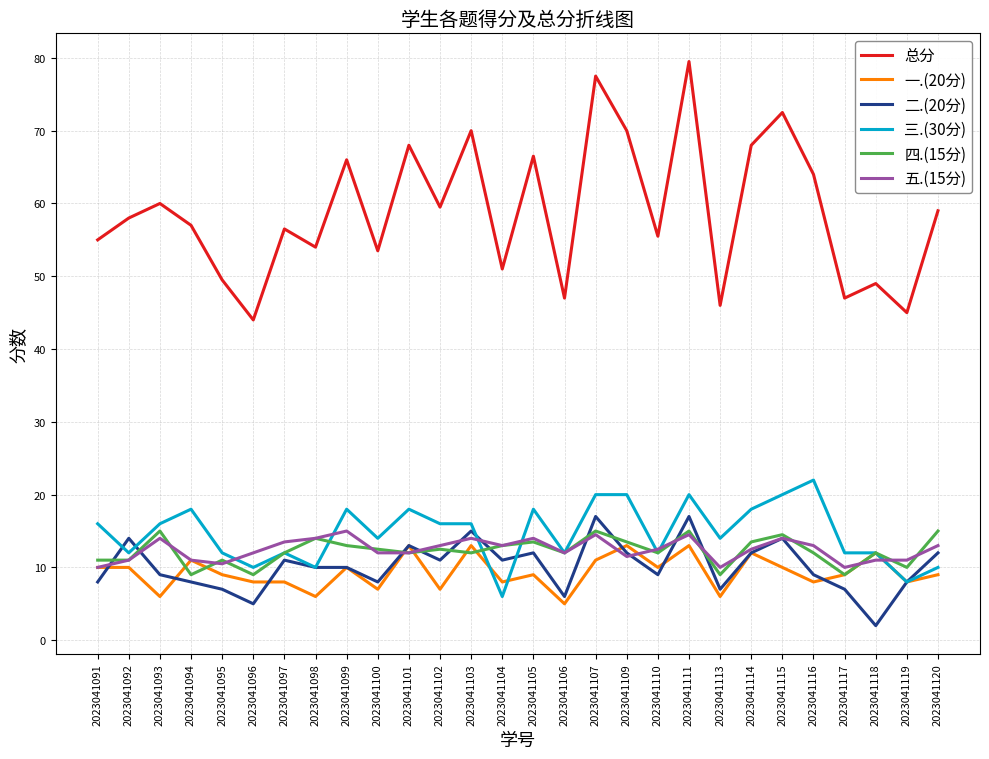

True or false: 三.(30分) and 总分 intersect in this chart.

False